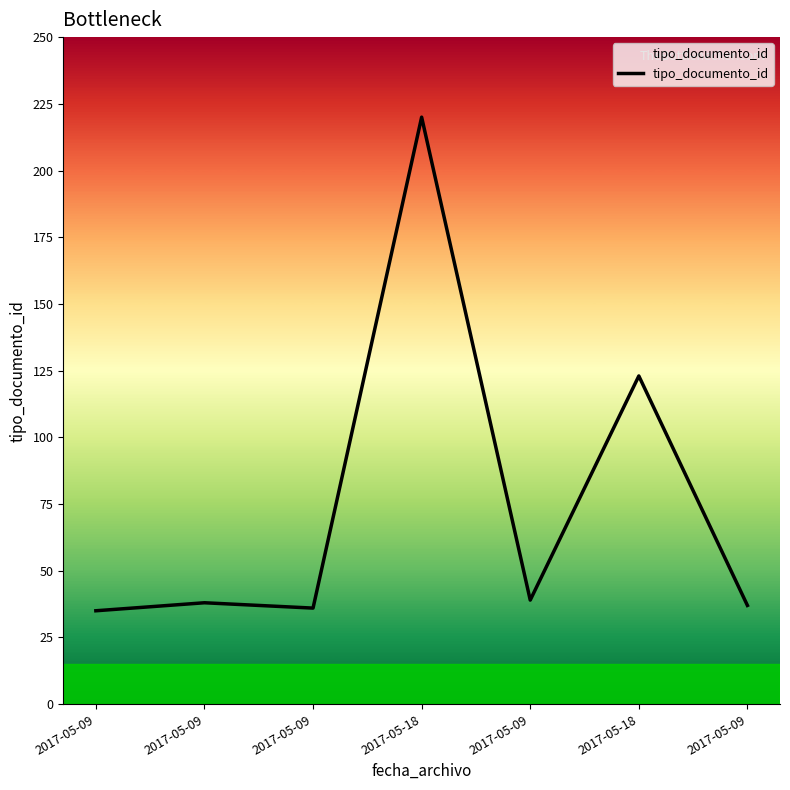

Reading right to left, extract all data points from this chart.

37	123	39	220	36	38	35